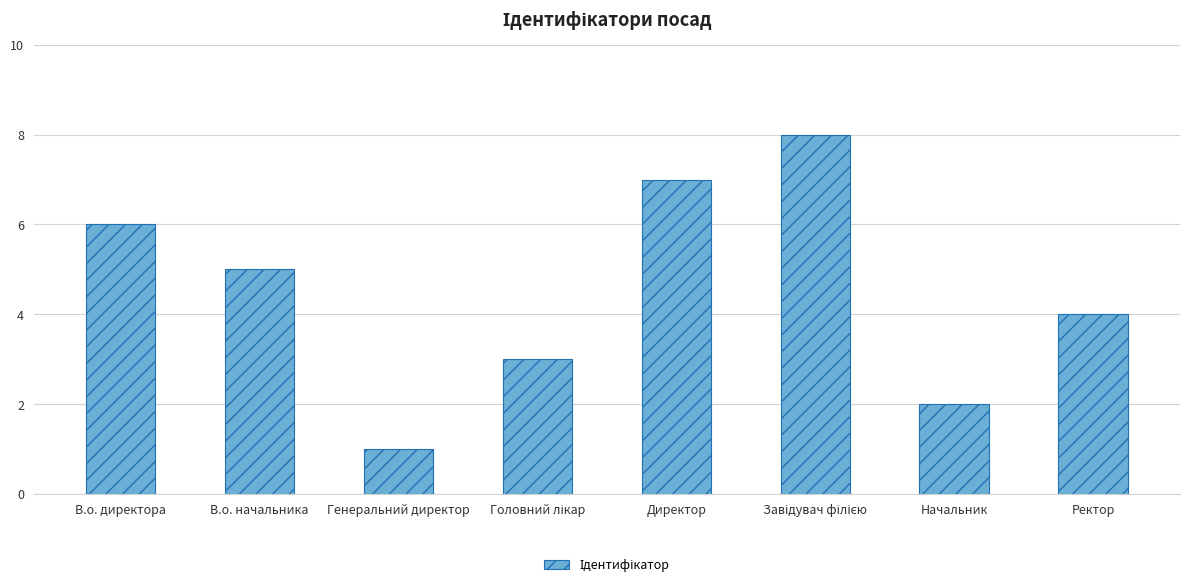

What is the difference between the maximum and second lowest values?

6